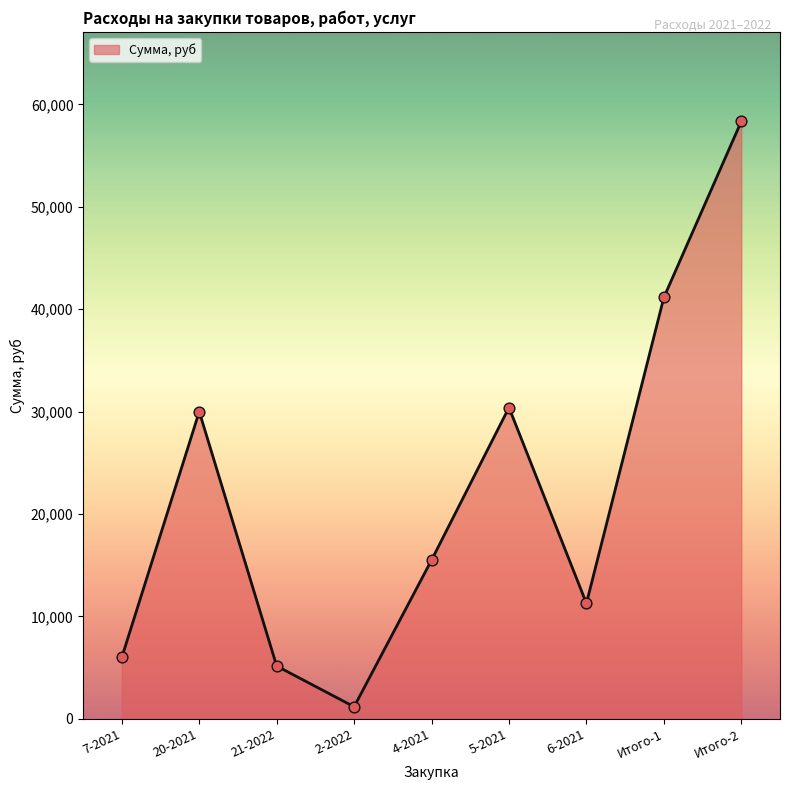

What is the change in value from 2-2022 to 6-2021?

+10100.0